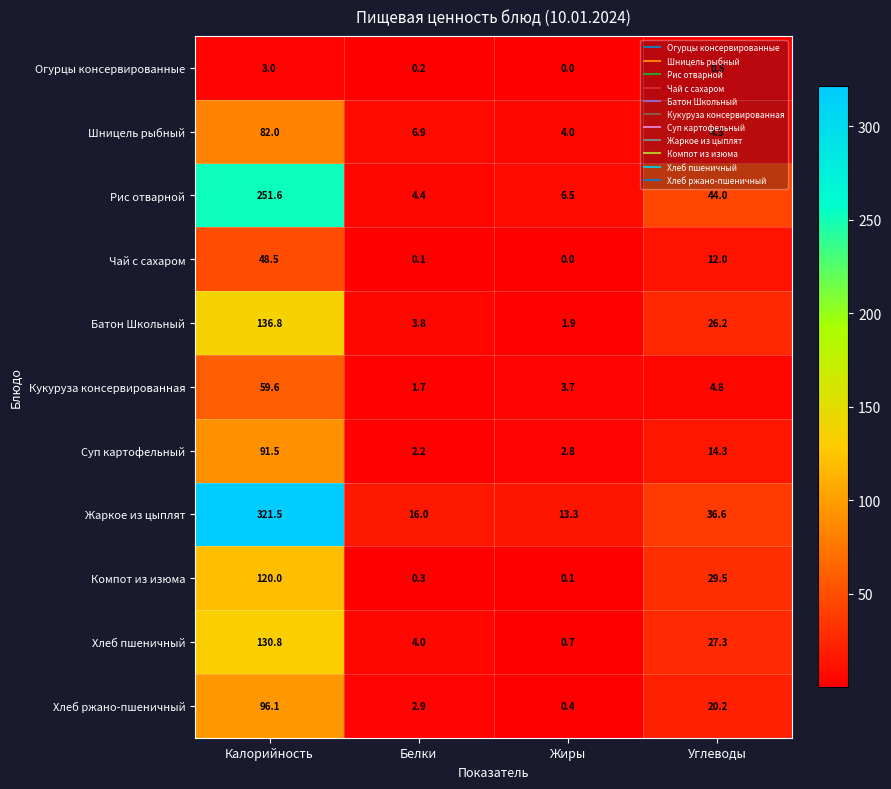

What is the minimum value for Кукуруза консервированная?

1.7